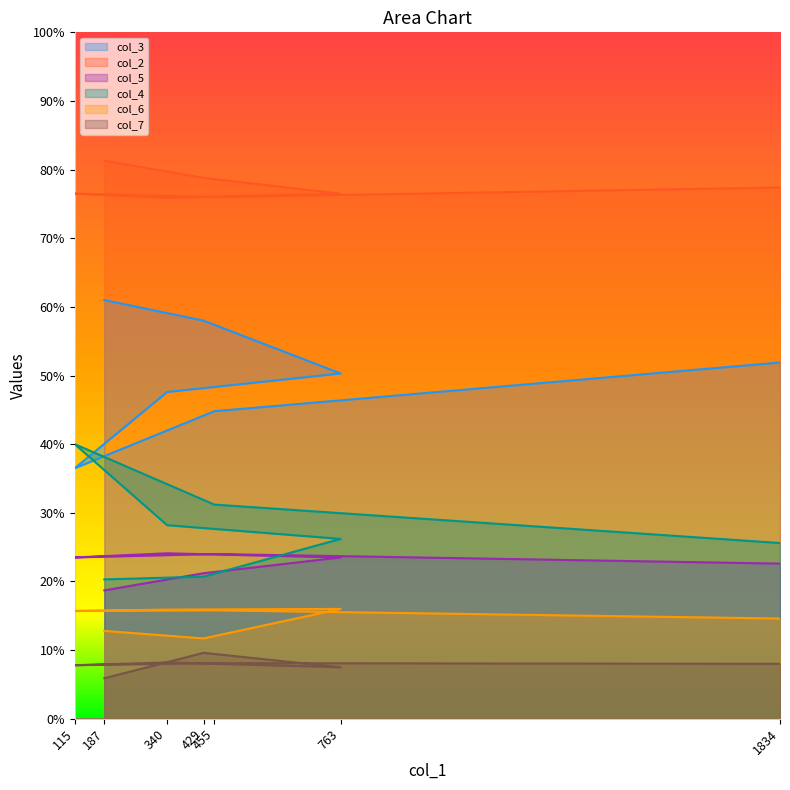

The col_4 series shows 26.2 at 763. True or false?

True